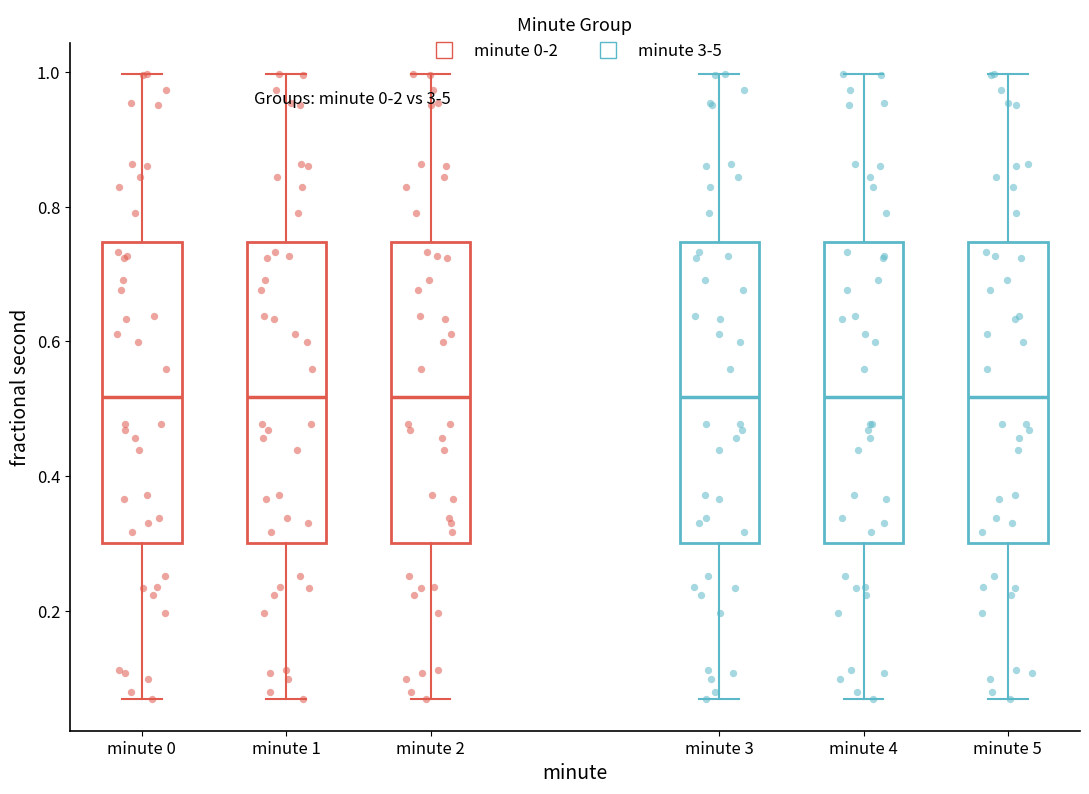

Where does the lower whisker of the box for minute 1 end on the y-axis? The values are not printed on the chart, so give them approximately, as read against the axis.

0.06